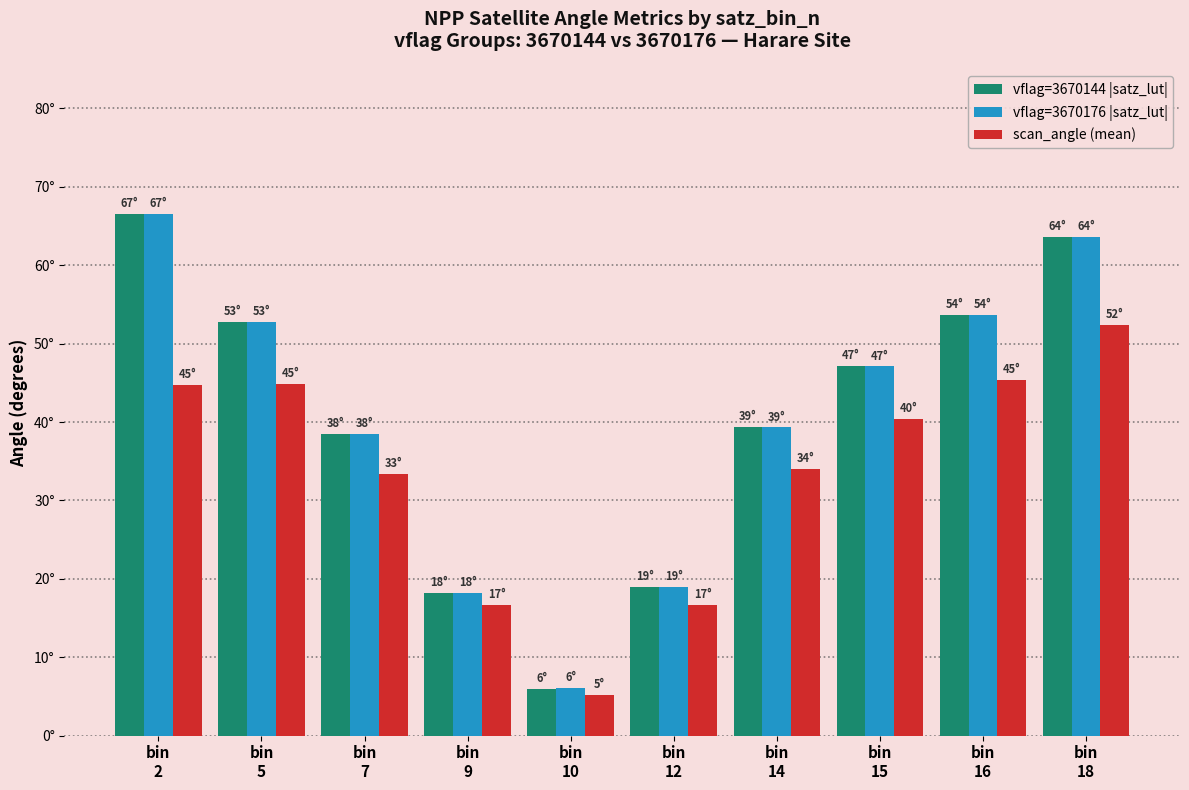

What is the smallest value displayed?

5.2